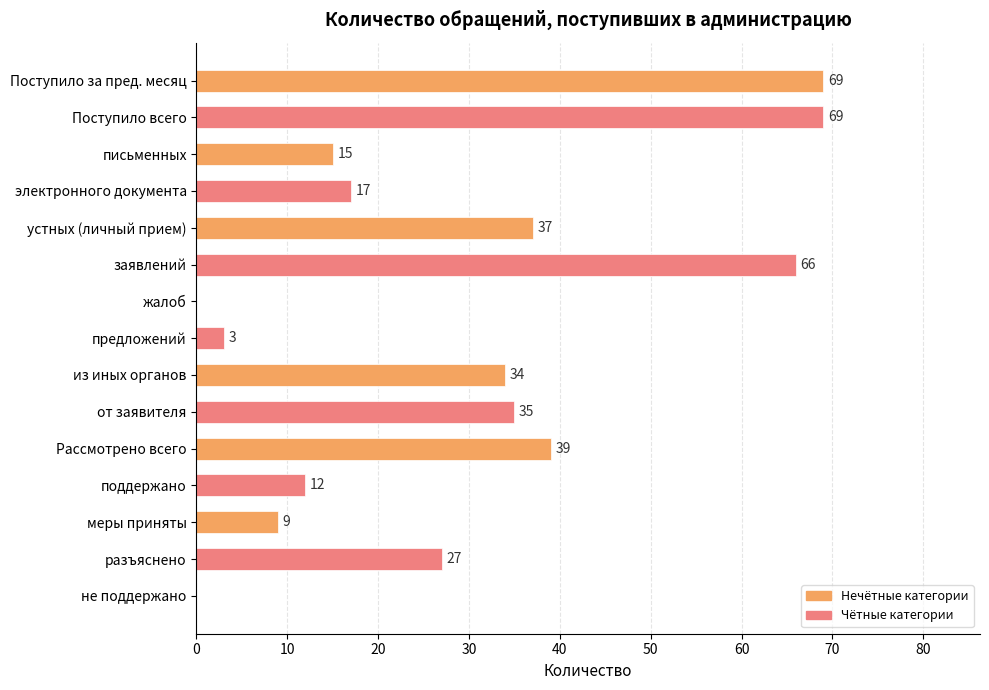

Reading top to bottom, transcribe all the data shown in this chart.

Поступило за пред. месяц=69	Поступило всего=69	письменных=15	электронного документа=17	устных (личный прием)=37	заявлений=66	жалоб=0	предложений=3	из иных органов=34	от заявителя=35	Рассмотрено всего=39	поддержано=12	меры приняты=9	разъяснено=27	не поддержано=0